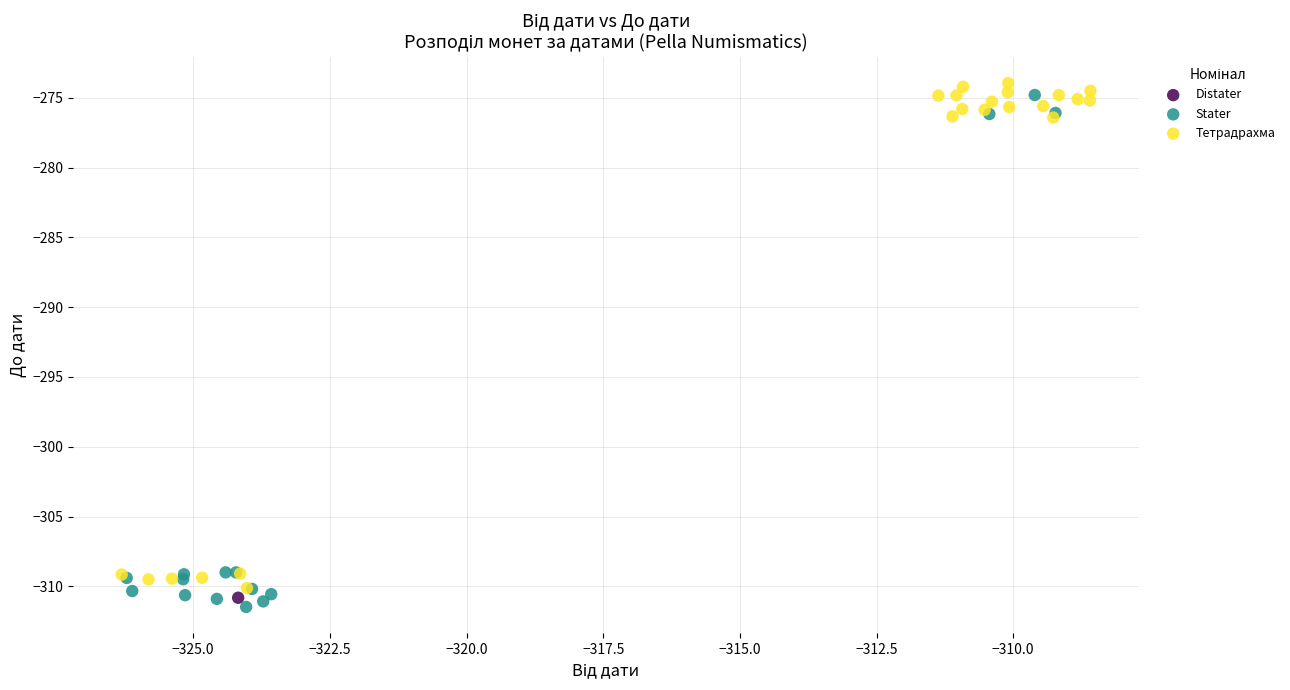

What are all the series names shown in the legend?

Distater, Stater, Тетрадрахма